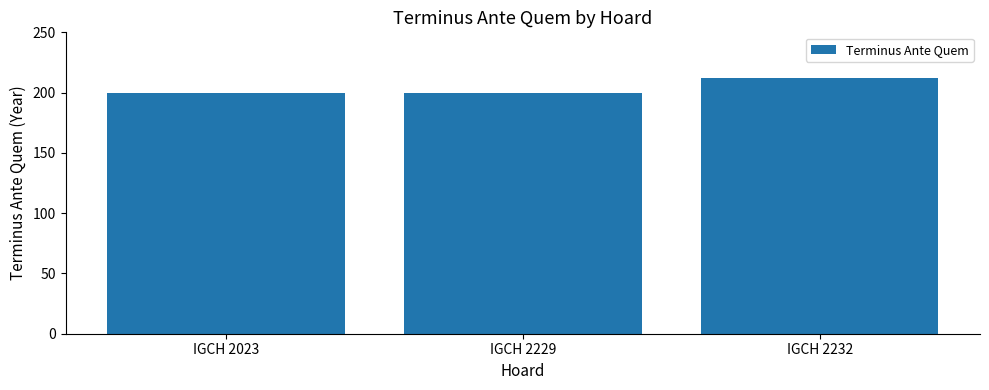

Between IGCH 2229 and IGCH 2232, which is larger?

IGCH 2232